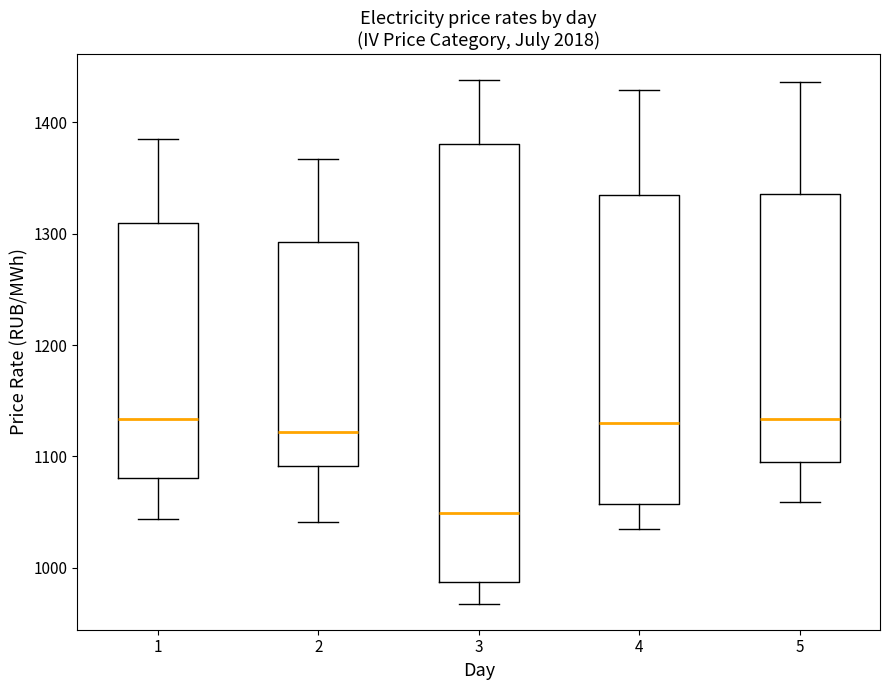

Where does the upper whisker of the box at x = 2 end on the y-axis? The values are not printed on the chart, so give them approximately, as read against the axis.

1370